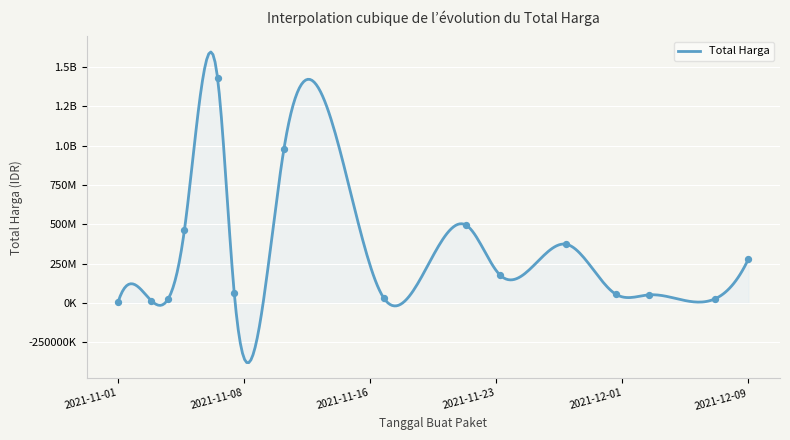

Which has a higher value, 2021-12-01 or 2021-11-04?

2021-12-01